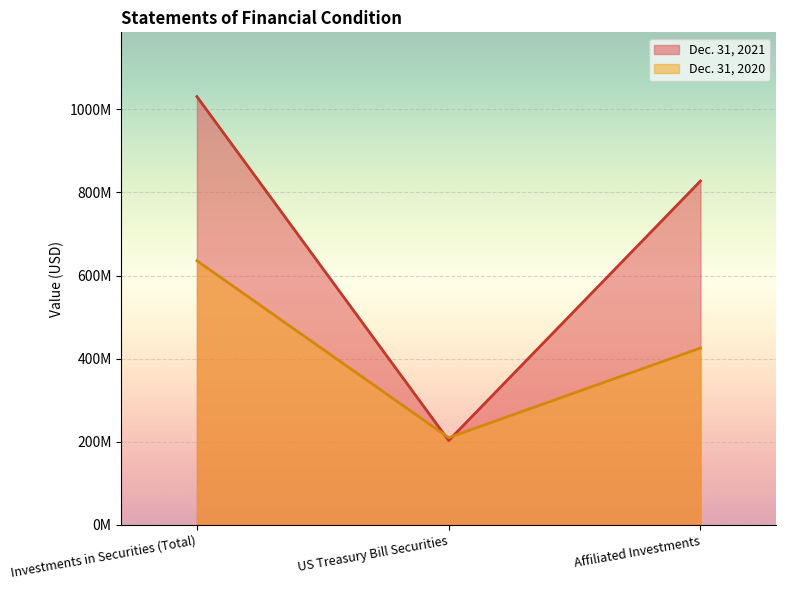

Reading left to right, extract all data points from this chart.

Dec. 31, 2021: 1030473392	203006323	827467069
Dec. 31, 2020: 635517149	209922016	425595133